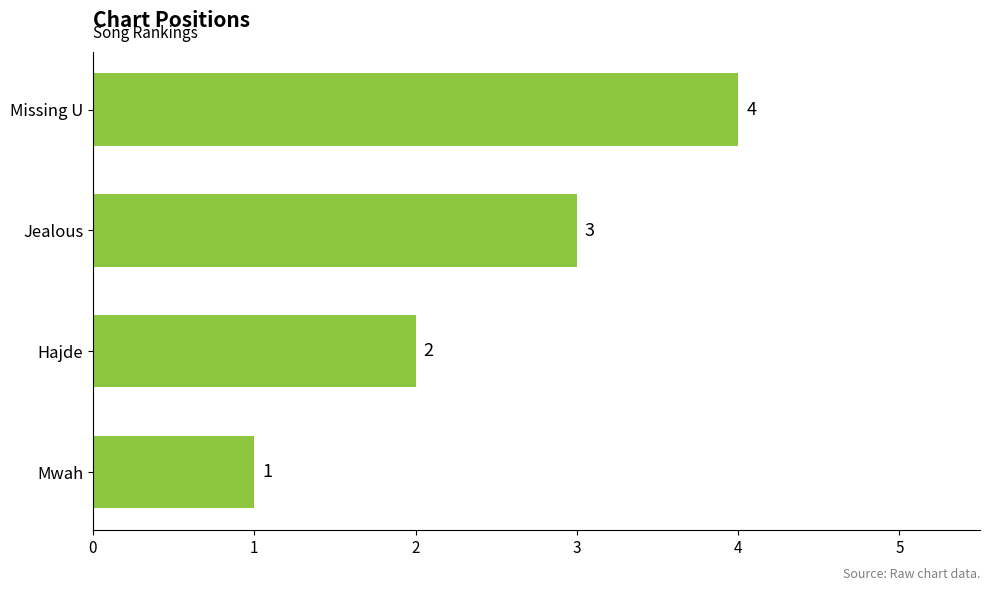

List the labels in order of value, largest first.

Missing U, Jealous, Hajde, Mwah